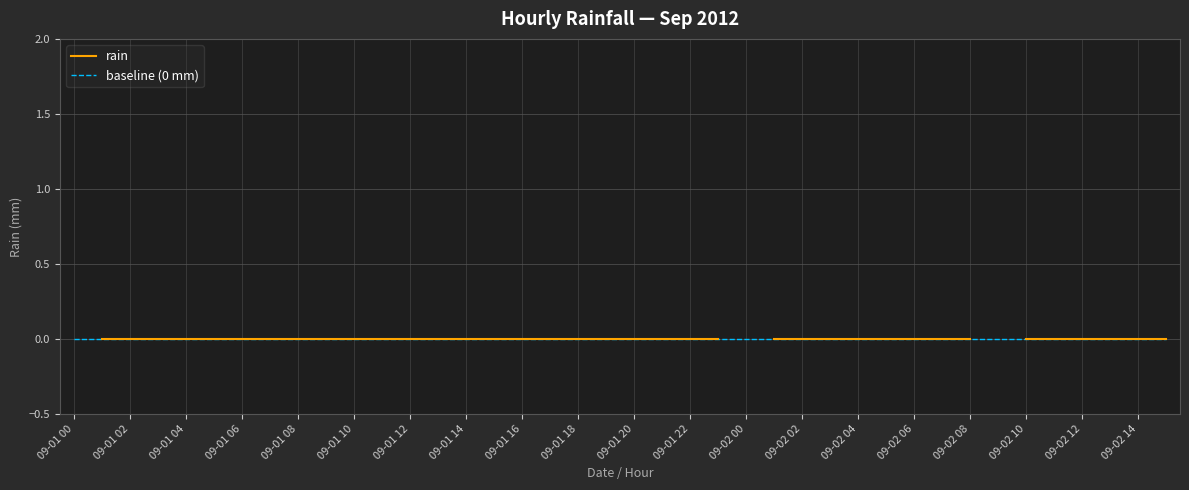

How many distinct data groups are displayed?

2